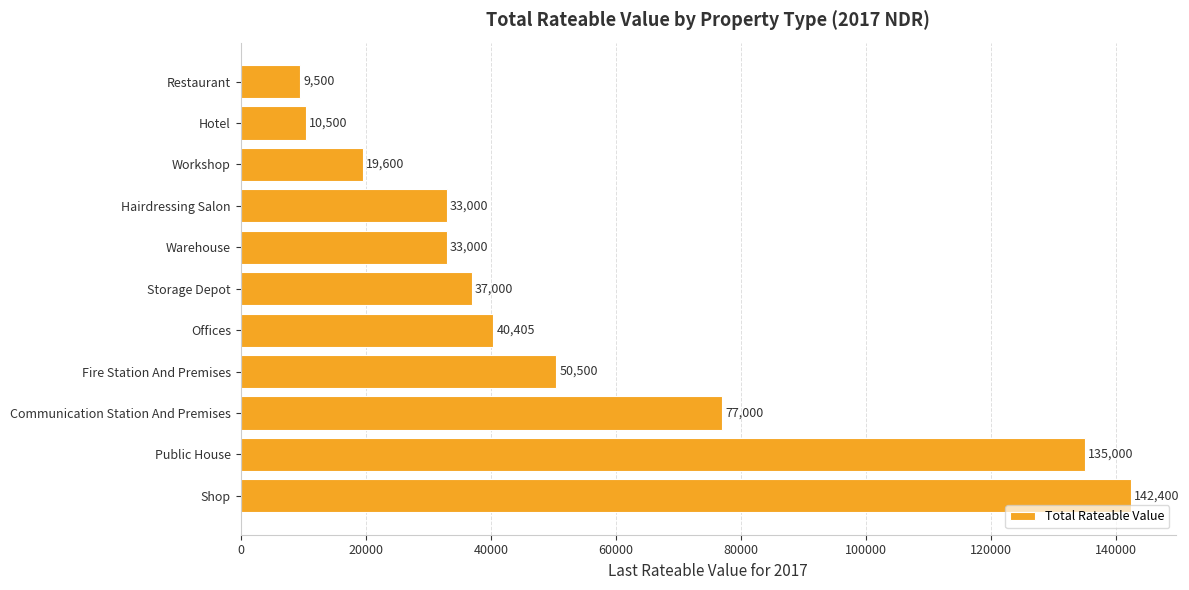

Reading bottom to top, transcribe all the data shown in this chart.

142400	135000	77000	50500	40405	37000	33000	33000	19600	10500	9500